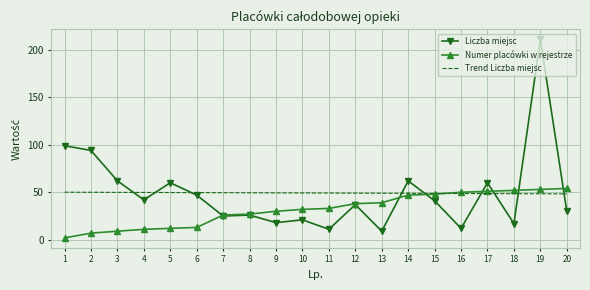

What is the difference between the second highest and minimum values in the Numer placówki w rejestrze series?

51.0